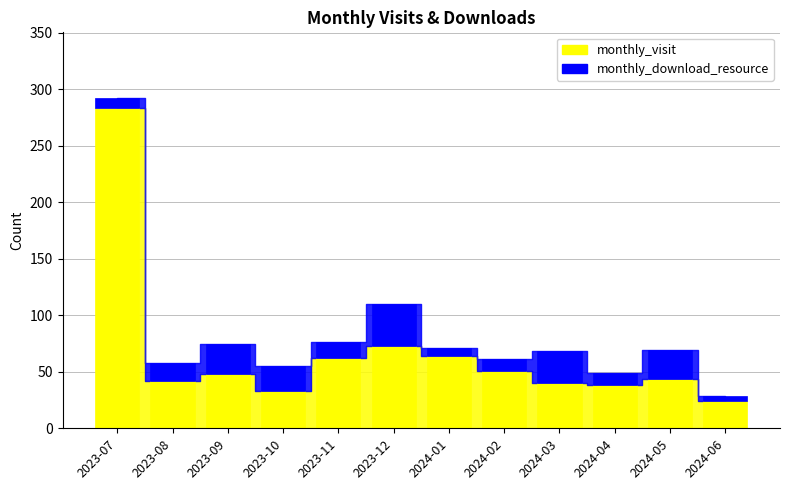

Rank the series at 2023-11 from lowest to highest value.

monthly_download_resource, monthly_visit